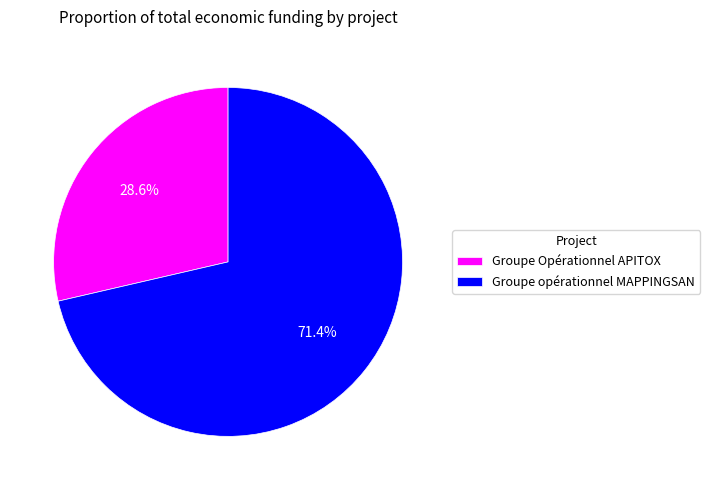

Which slice represents more than half of the pie?

Groupe opérationnel MAPPINGSAN